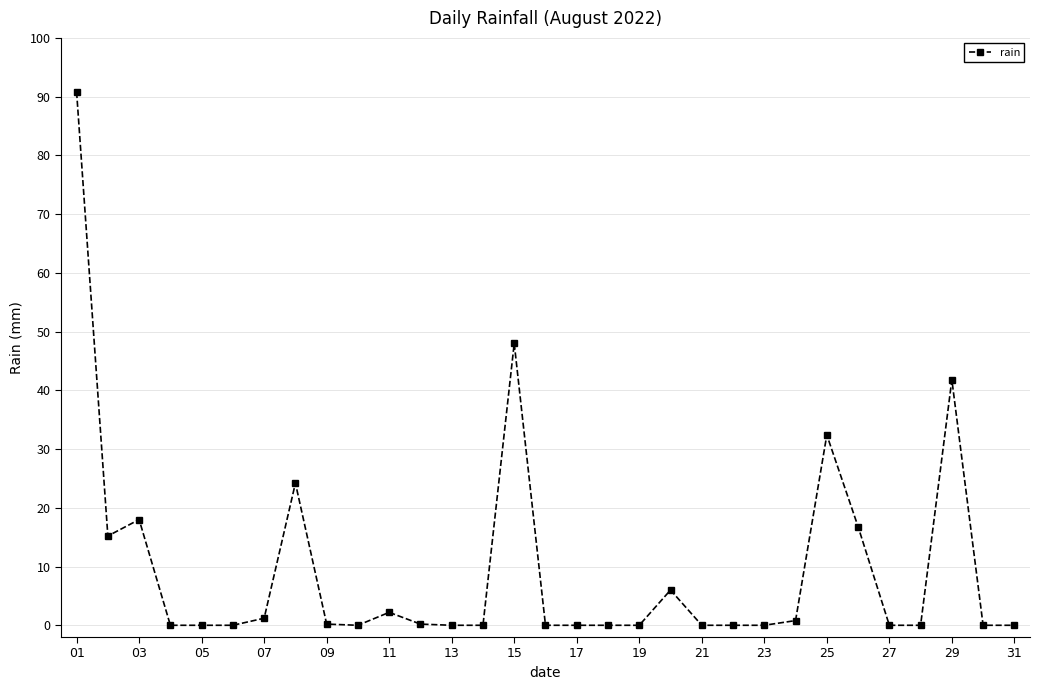

Is this an area chart (filled region under the line)?

No